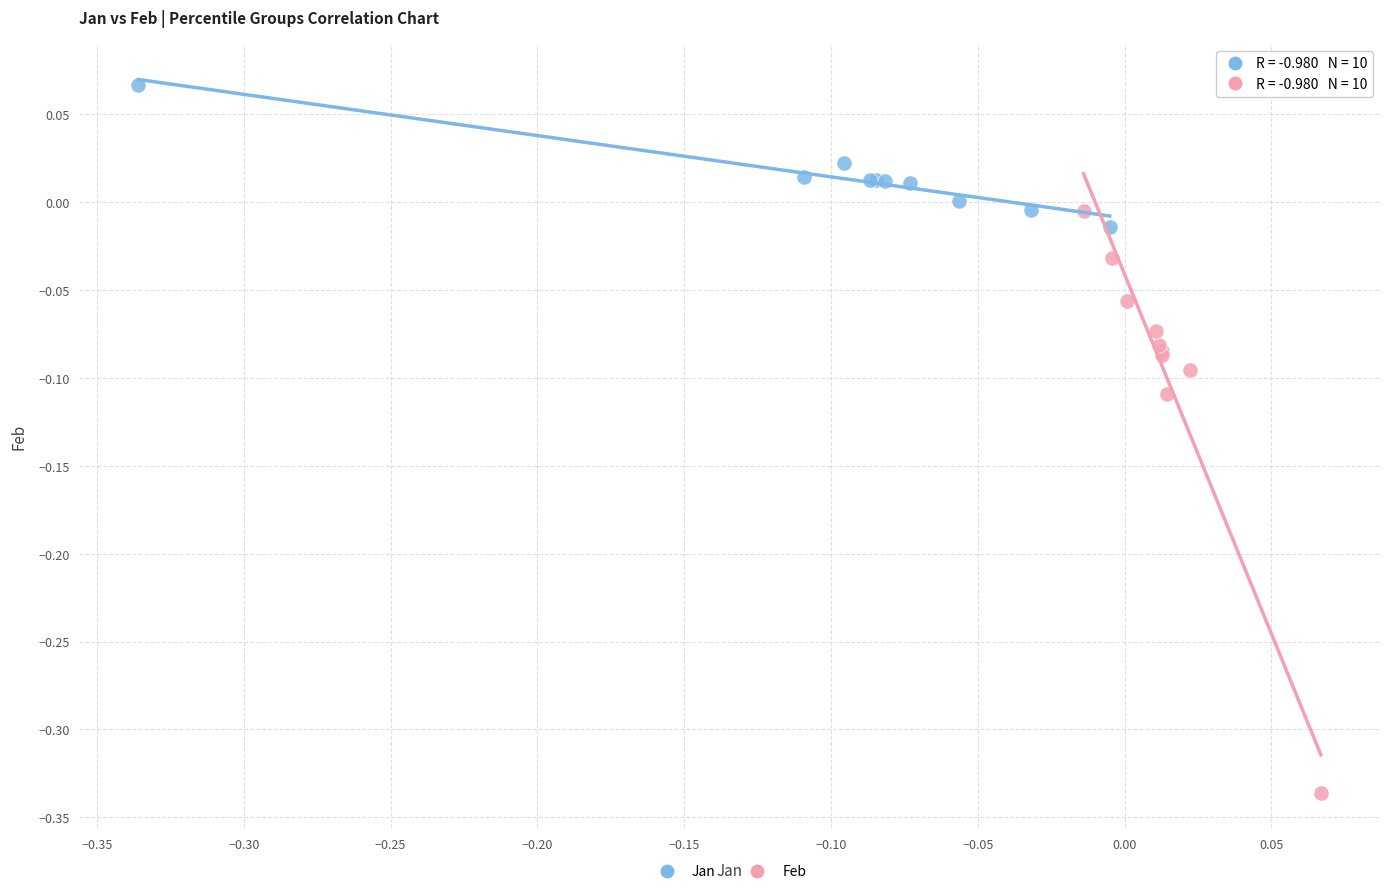

Which series has the largest Y range (max minus min)?

Feb